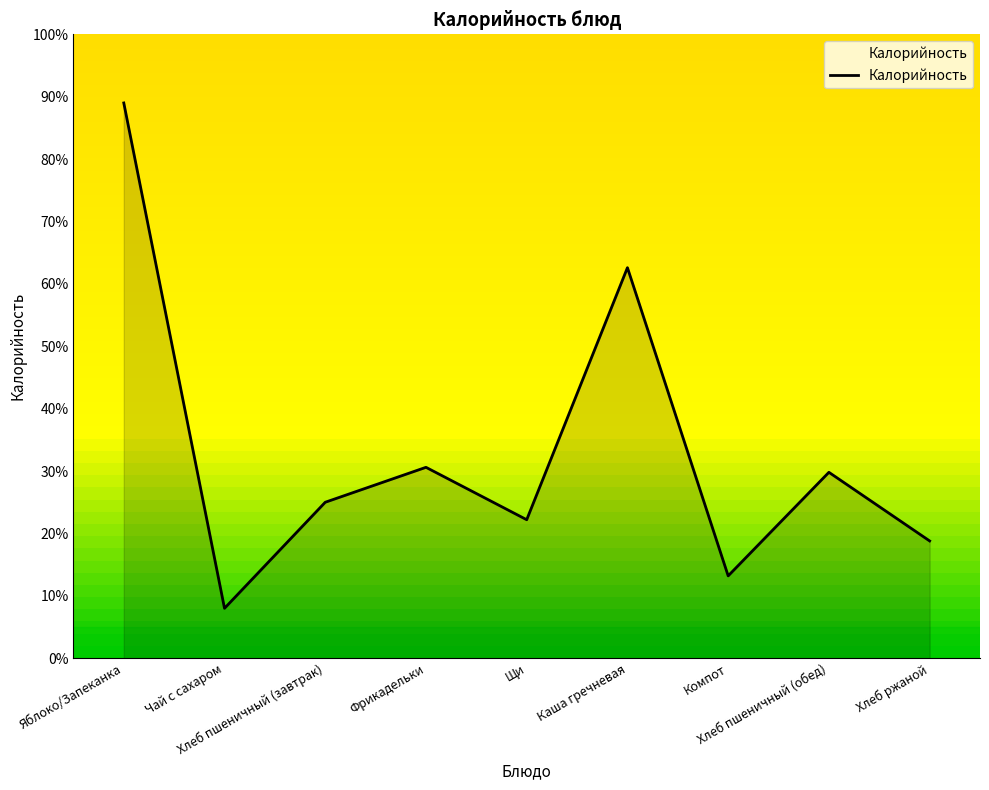

How many distinct data groups are displayed?

1